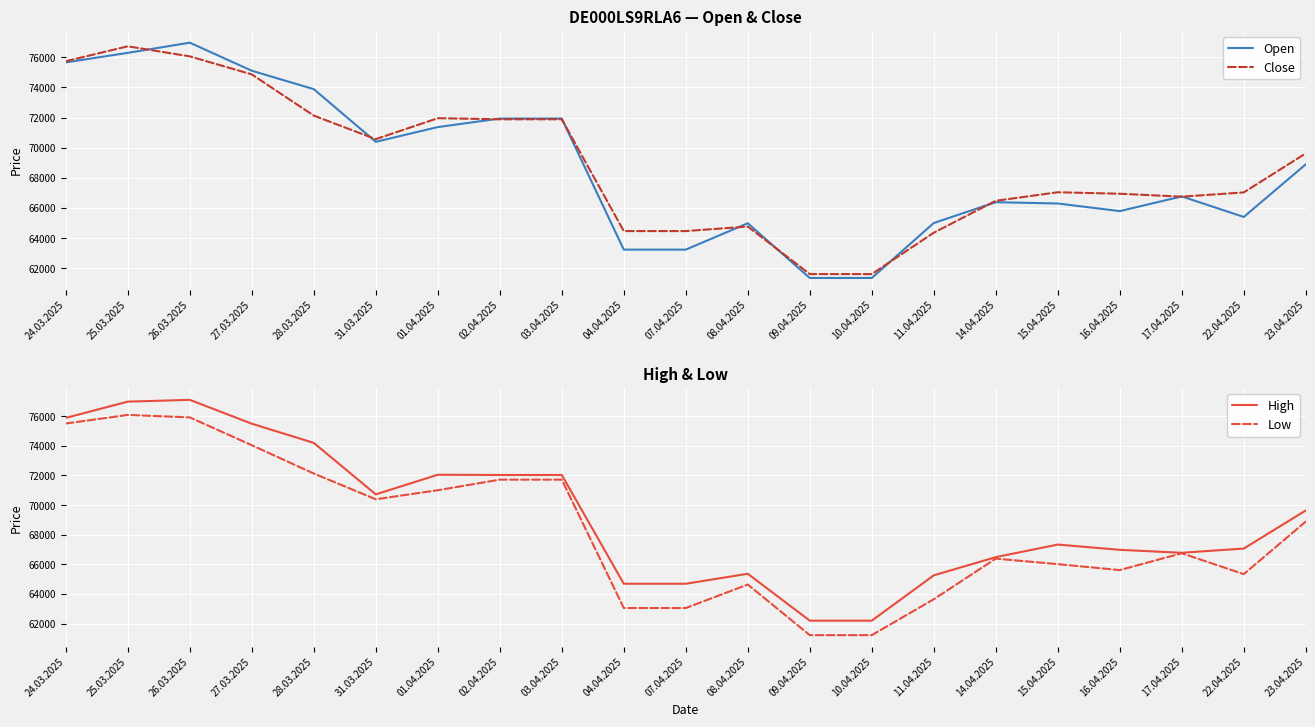

At which category is the sum across all series the highest?

25.03.2025